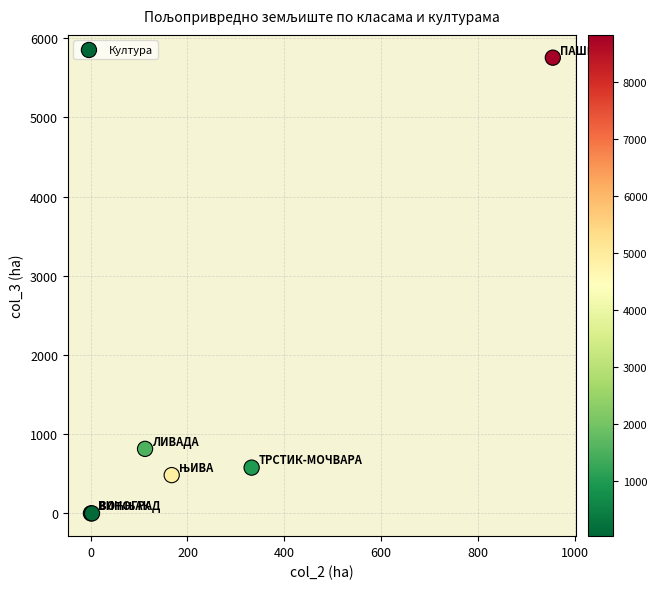

What Y value in the scatter plot is closest to 2877?

814.7